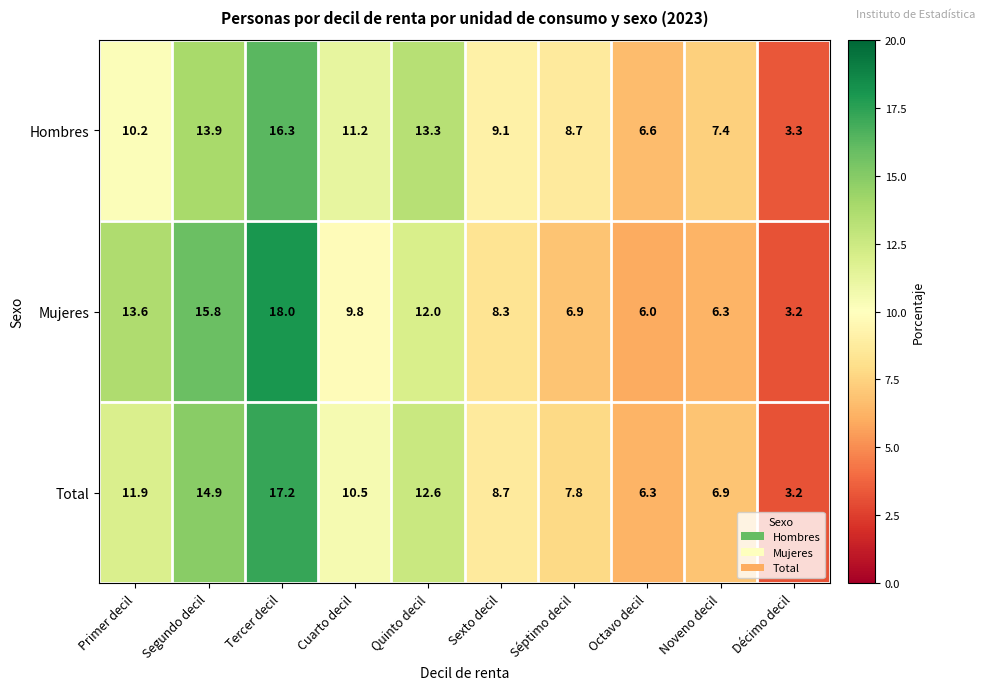

The value of Total at Primer decil is 11.9. True or false?

True